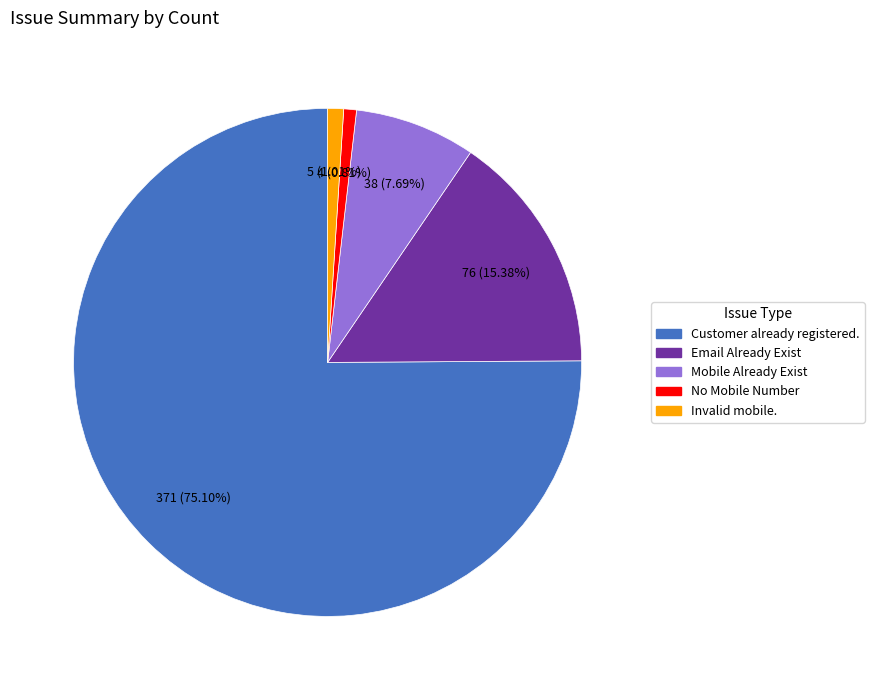

How many segments does this pie chart have?

5